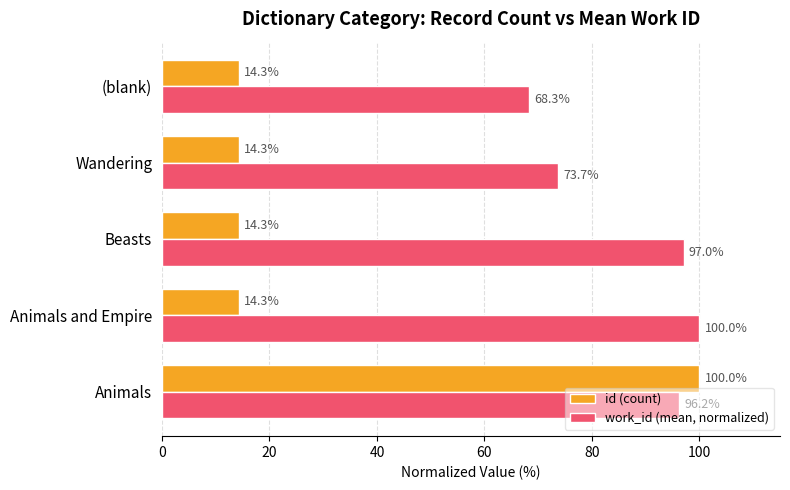

Is it true that work_id (mean, normalized) equals 39.6 at (blank)?

False